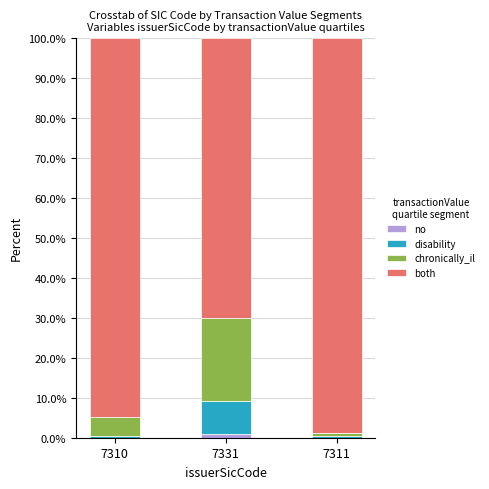

True or false: disability has a value of 0.3 at 7310.

True